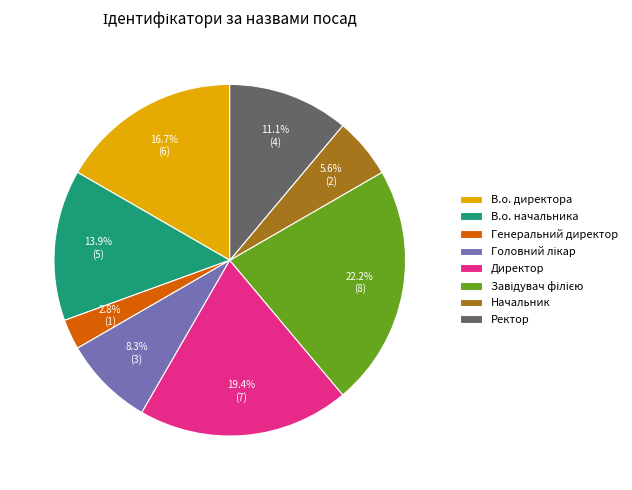

Combined, do Начальник and Директор account for over 50%?

No